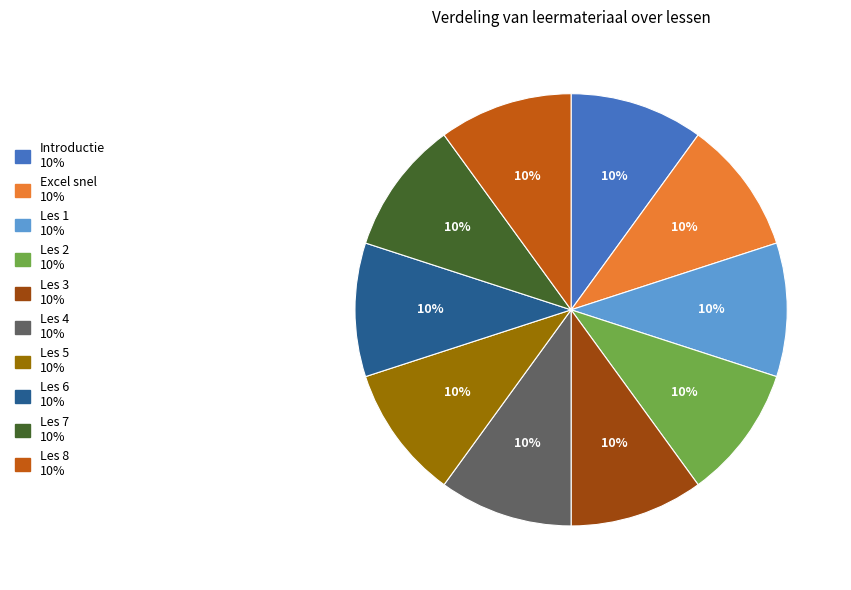

To the nearest percent, what portion does Les 3 represent?

10%